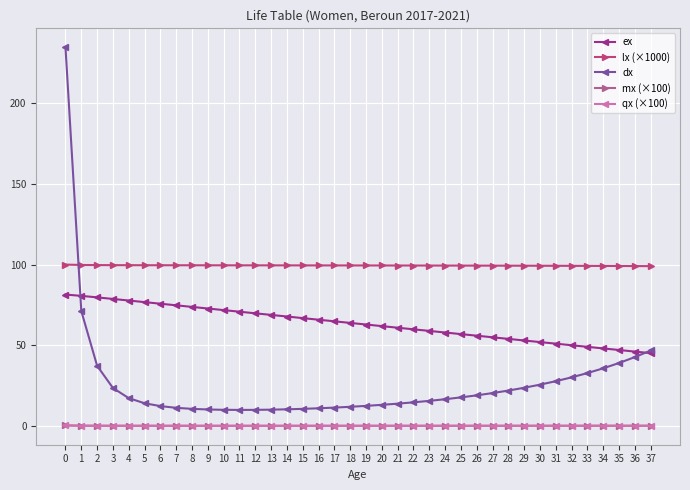

Between 2 and 21, which series saw the biggest shift?

dx